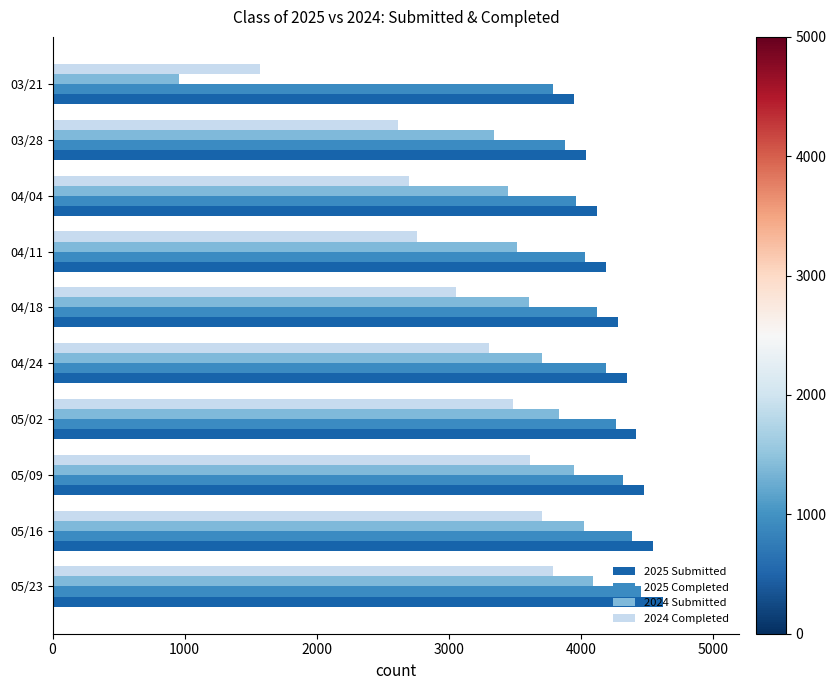

Which category has the lowest value across all series?

03/21